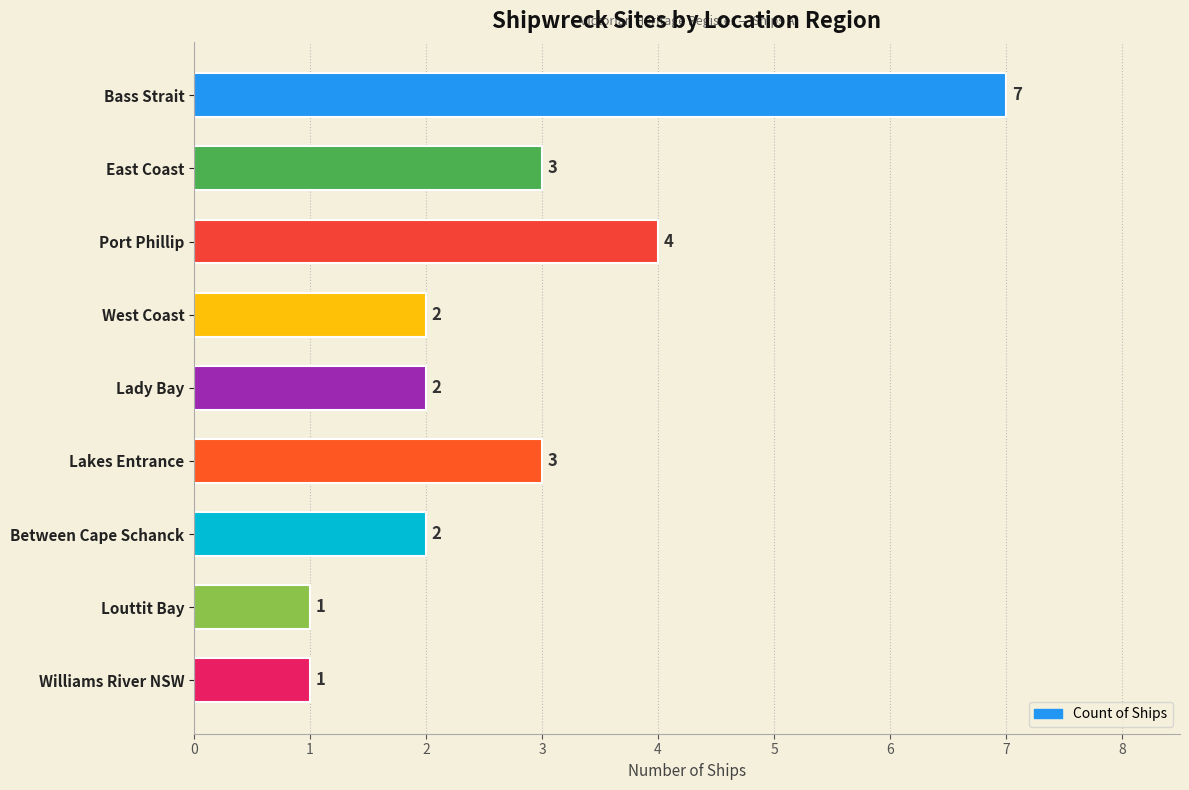

What is the sum of all values?

25